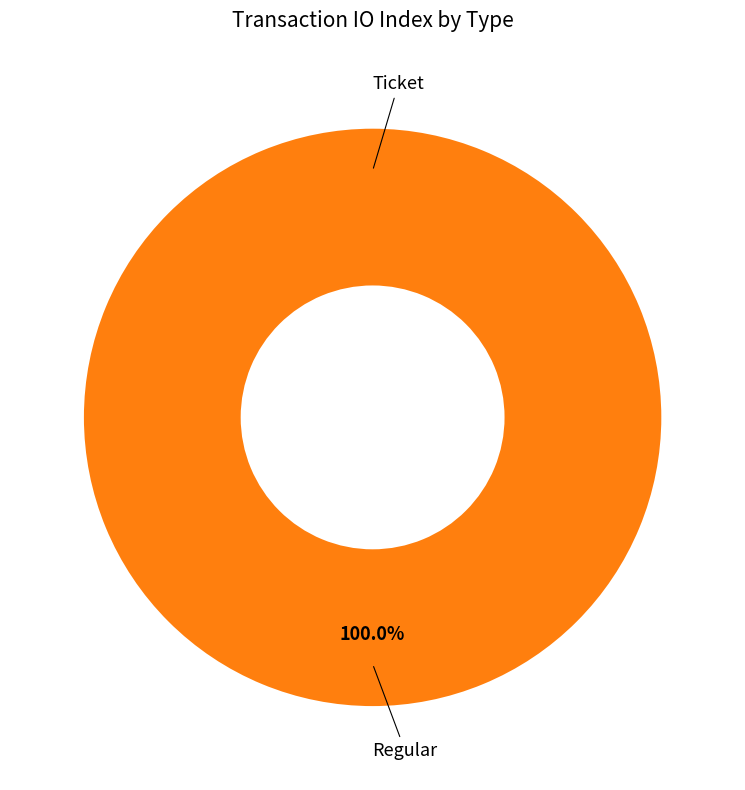

Which category has the biggest portion of the pie?

Regular